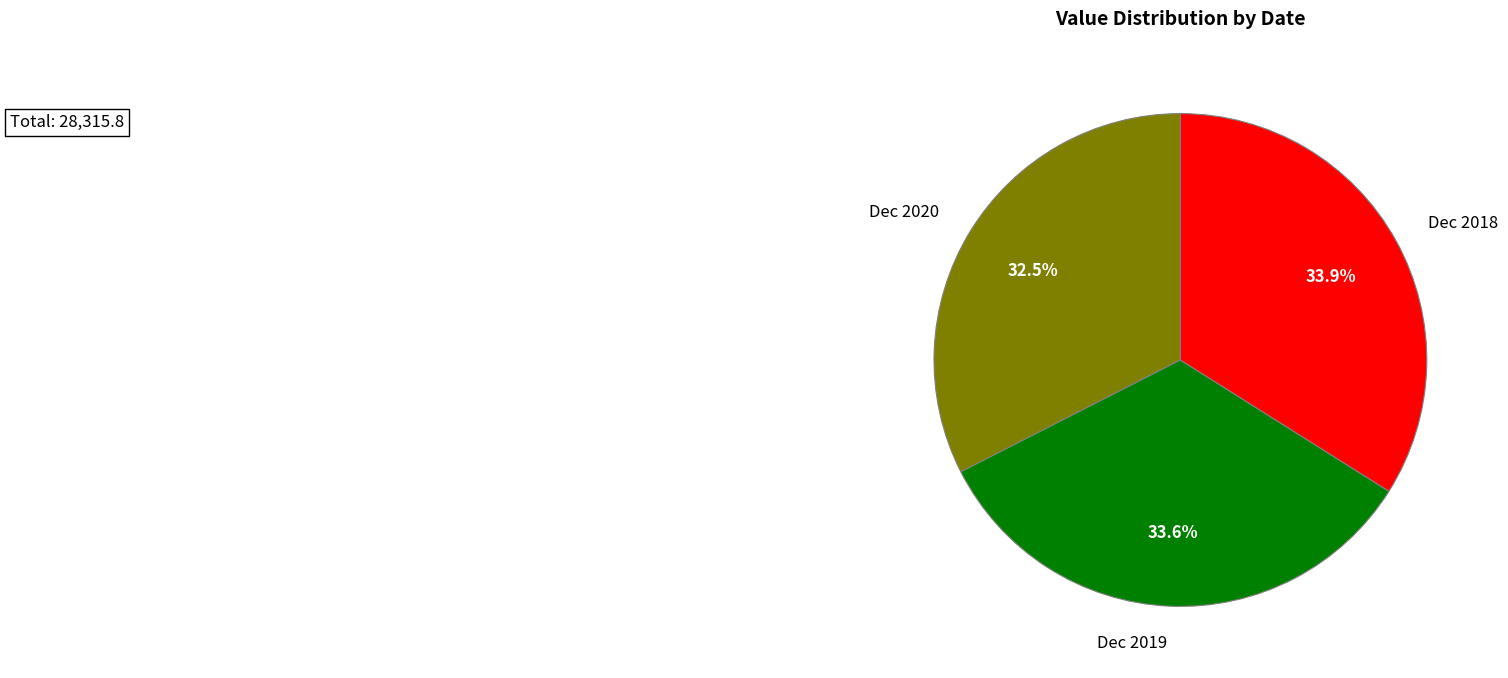

Between Dec 2020 and Dec 2018, which is larger?

Dec 2018